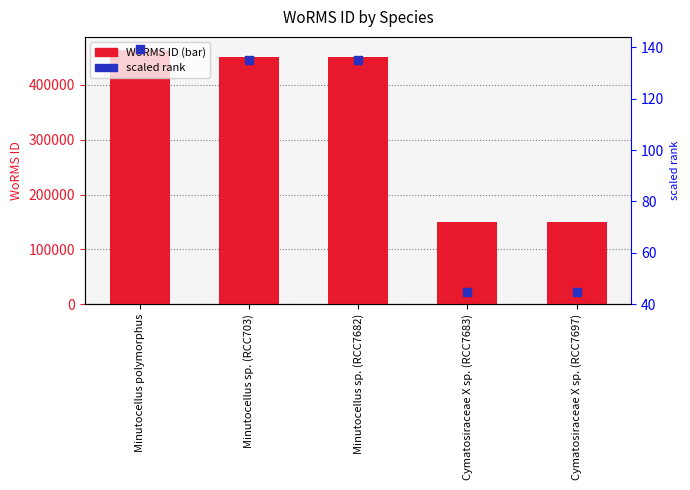

Which series has the largest total across all categories?

WoRMS ID